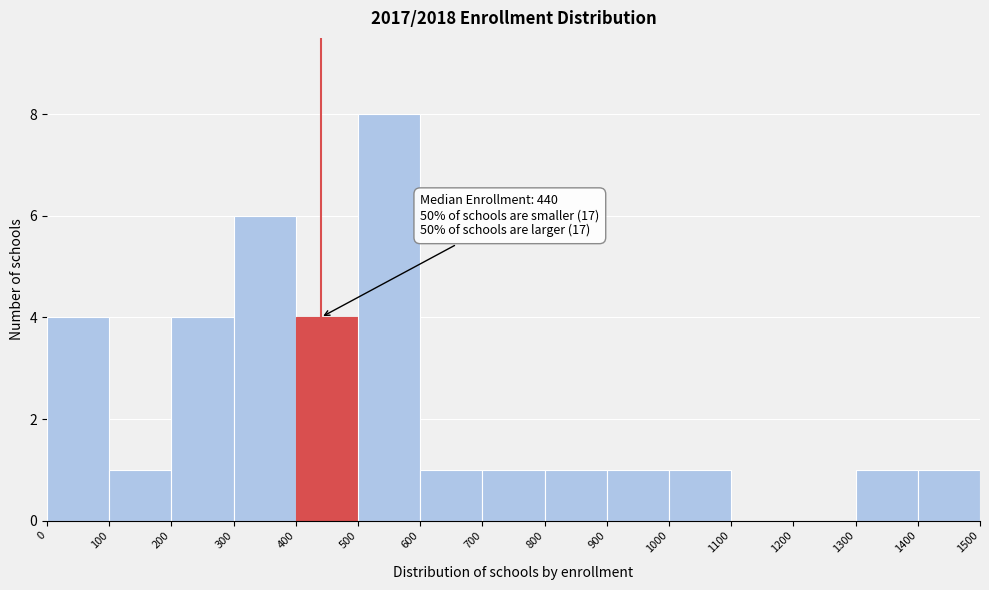

Which range on the x-axis has the tallest bar?

500 to 600